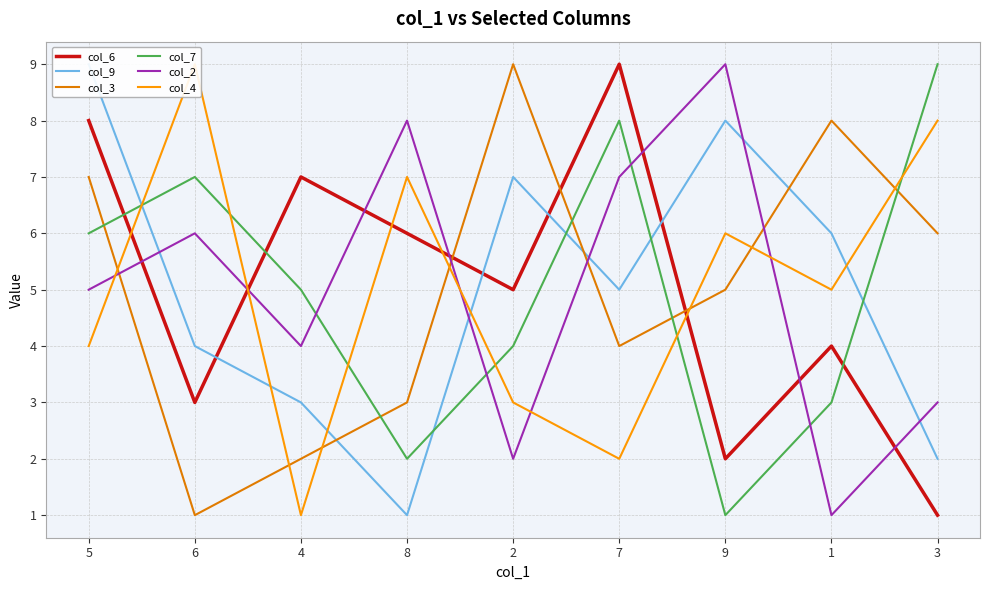

Where is col_7 nearest to the value 5?

4